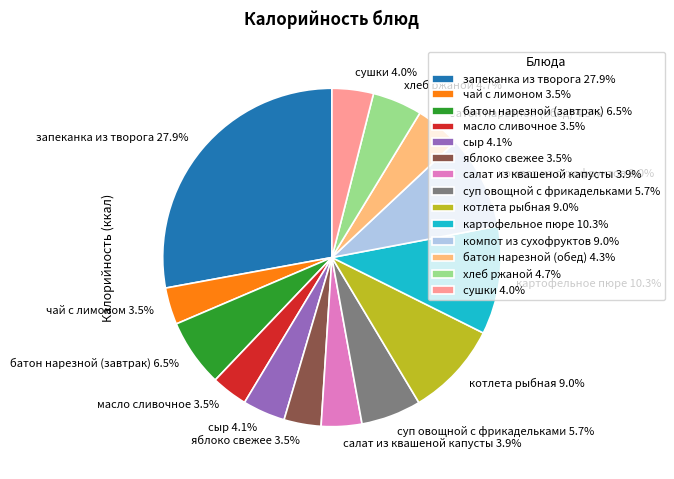

Is there any slice that represents more than half of the pie?

No